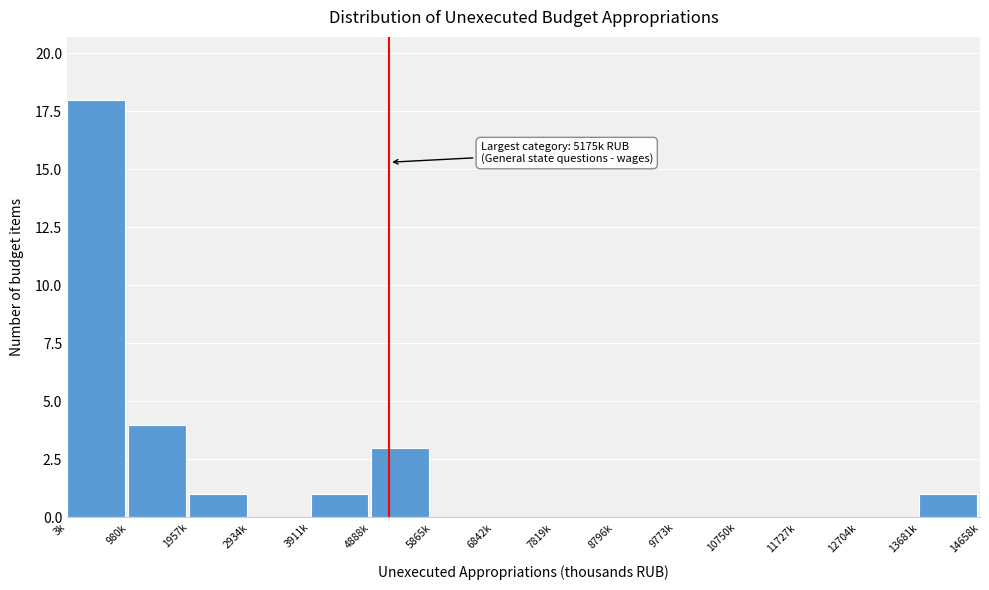

Reading left to right, extract all data points from this chart.

3k=18	980k=4	1957k=1	2934k=0	3911k=1	4888k=3	5865k=0	6842k=0	7819k=0	8796k=0	9773k=0	10750k=0	11727k=0	12704k=0	13681k=1